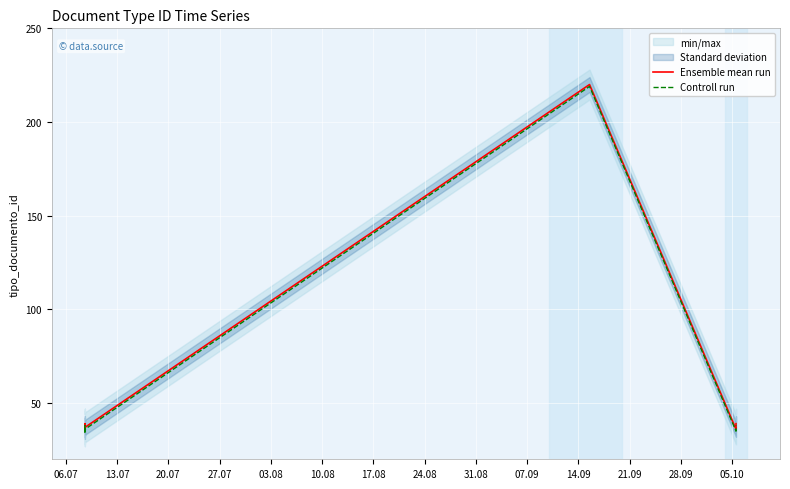

List the series in order of their peak value, lowest first.

Controll run, Ensemble mean run